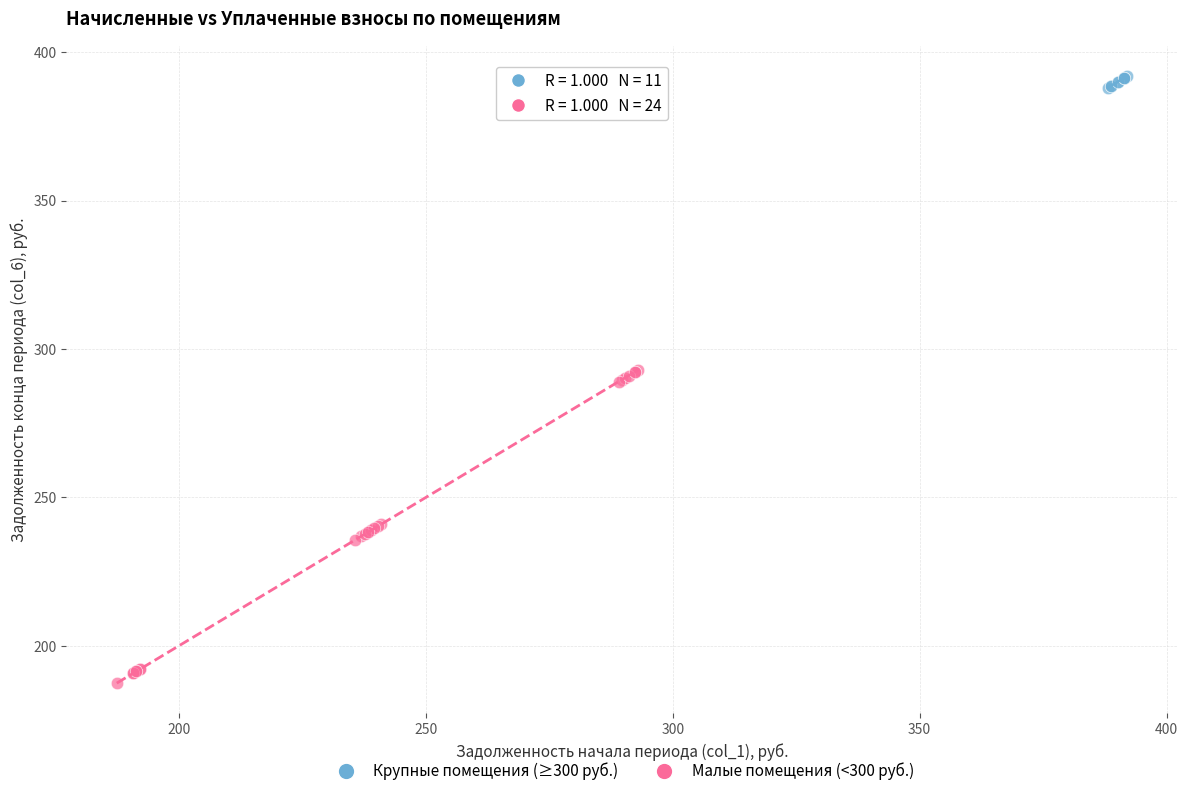

Which series has the widest spread of Y values?

Малые помещения (<300 руб.)